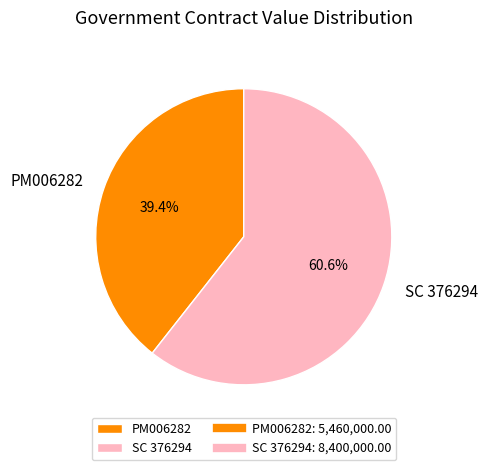

To the nearest percent, what is the difference between the largest and smallest slice percentages?

21%